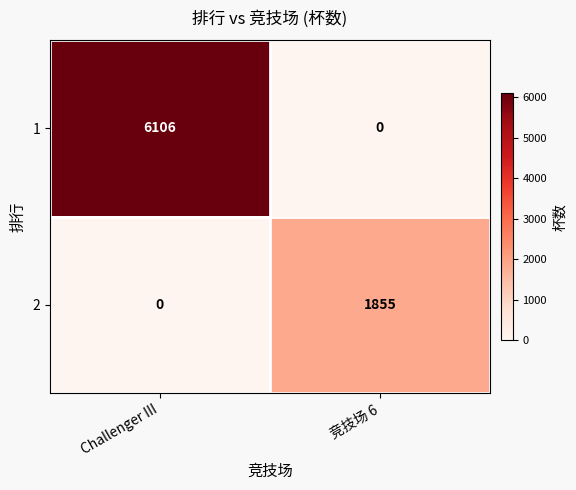

The 1 series shows -2002 at 竞技场 6. True or false?

False